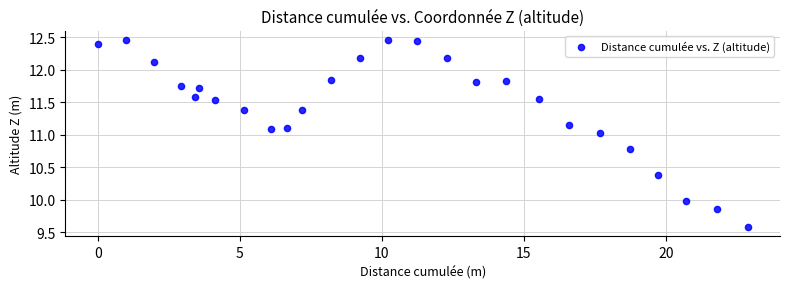

What is the range of Y values (max minus min)?

2.9